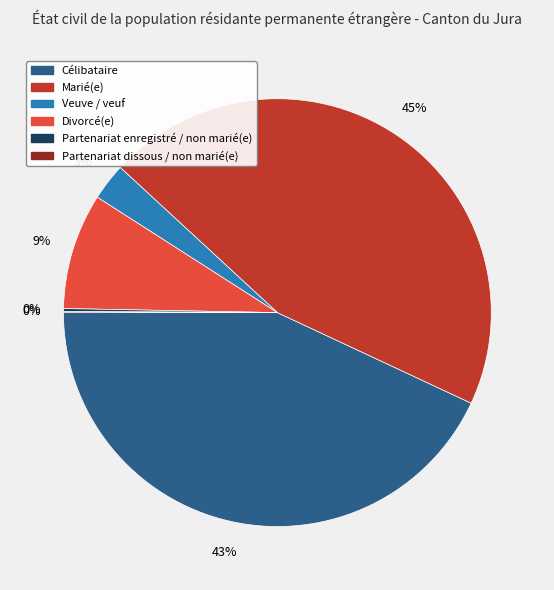

Which category has the biggest portion of the pie?

Marié(e)